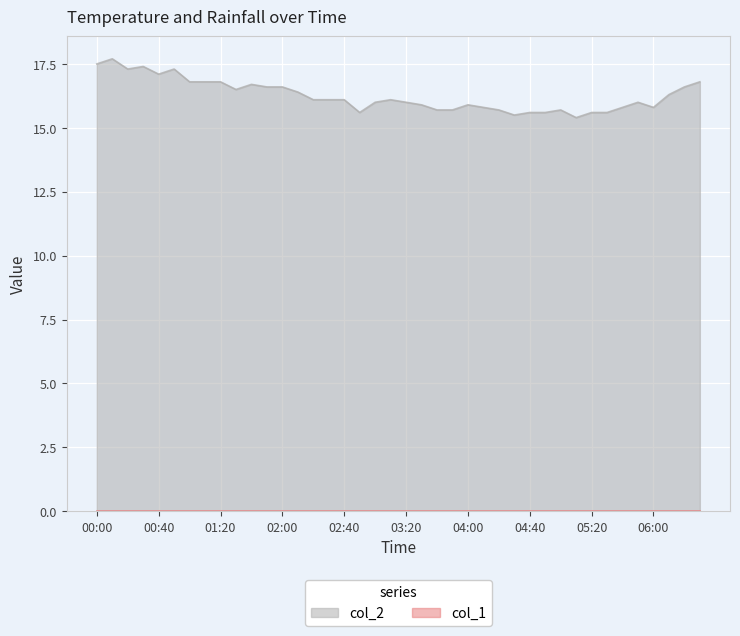

Which series has the largest range (max minus min)?

col_2